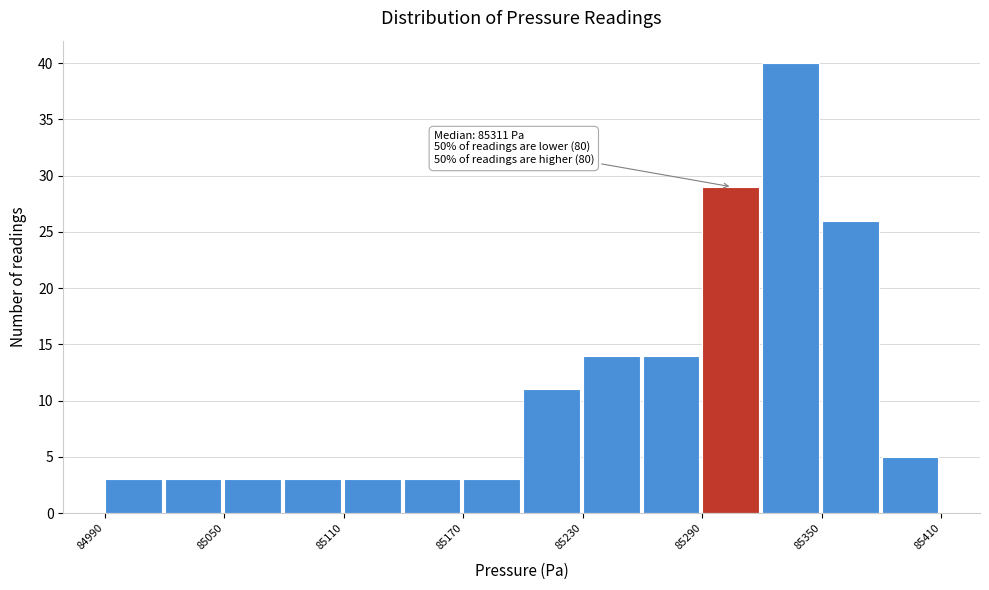

Around what value on the x-axis is the tallest bar? Give the approximate position of its centre, as read against the axis.

85330